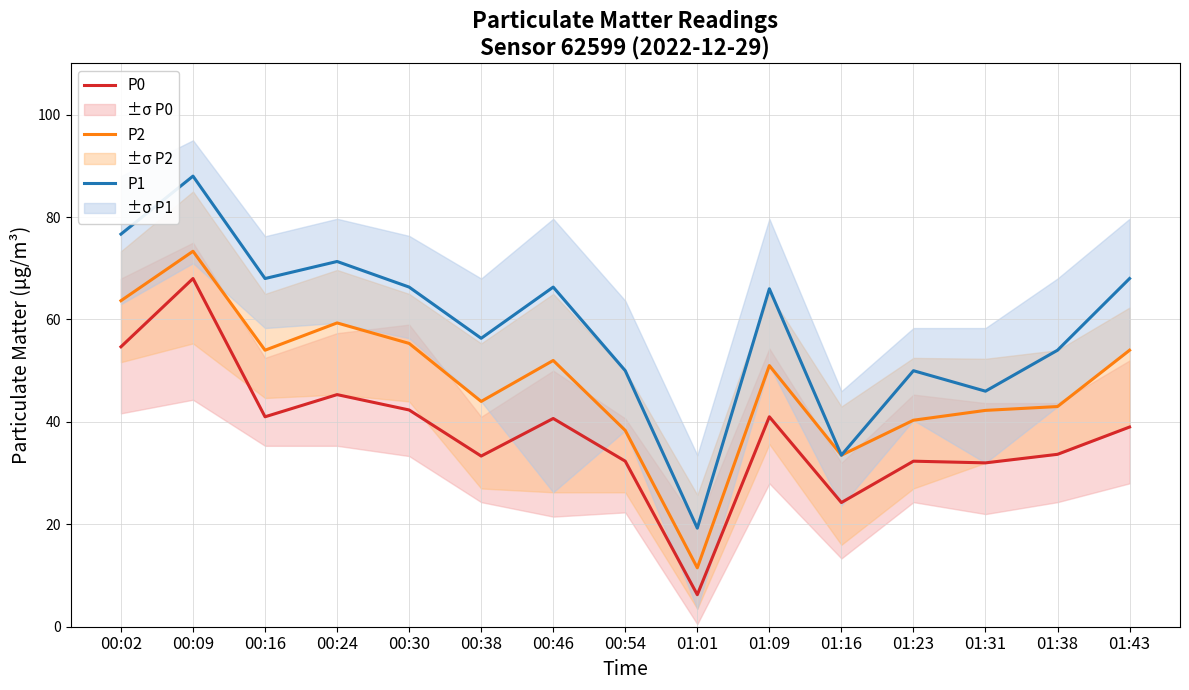

How many data points does each series have?

15